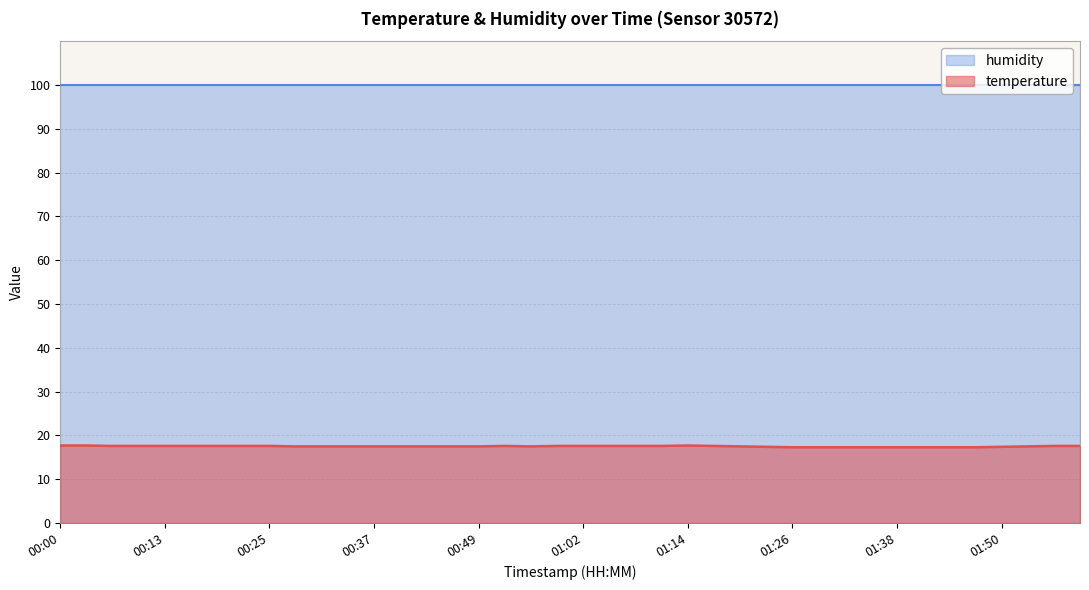

What is the label of the 9th point from the left?

00:25